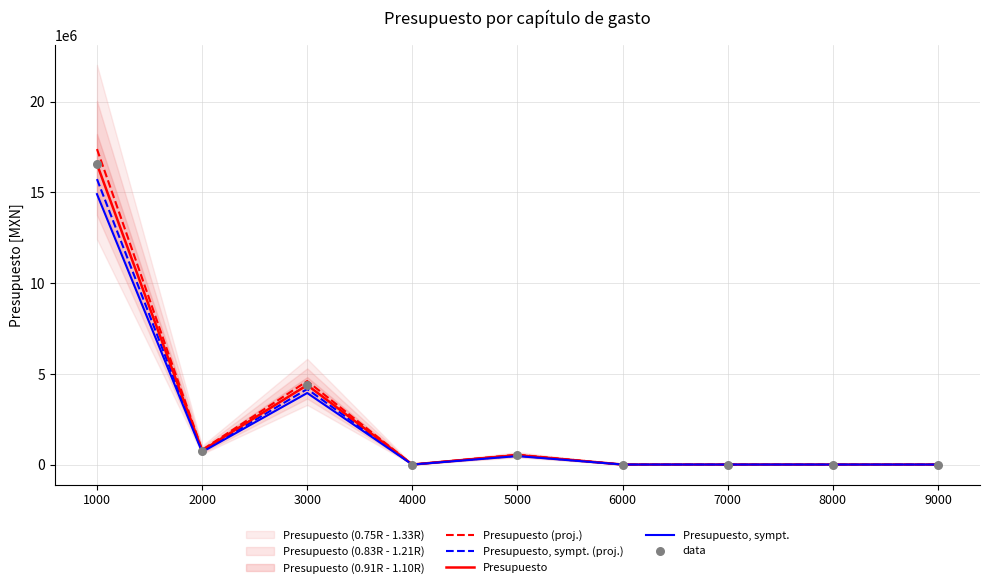

Which series contains the lowest Y value?

Presupuesto (proj.)